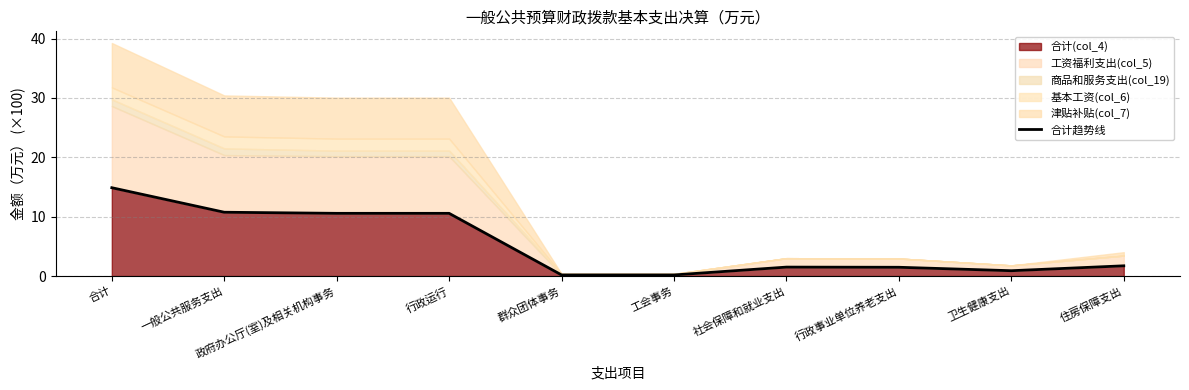

List the labels in order of value, largest first.

合计, 一般公共服务支出, 政府办公厅(室)及相关机构事务, 行政运行, 住房保障支出, 社会保障和就业支出, 行政事业单位养老支出, 卫生健康支出, 群众团体事务, 工会事务